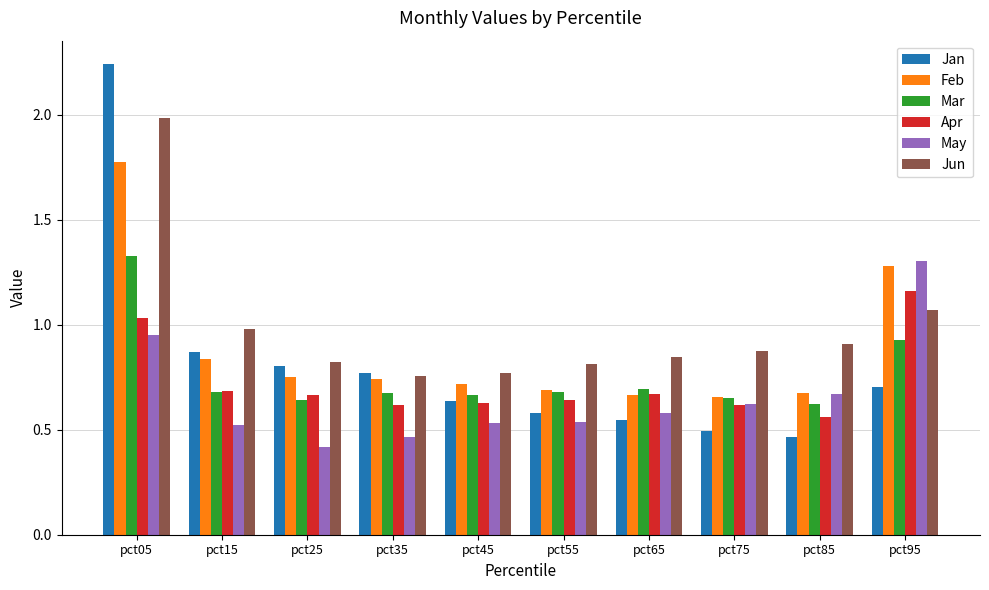

What is the sum of the Jun values at pct25 and pct45?

1.6